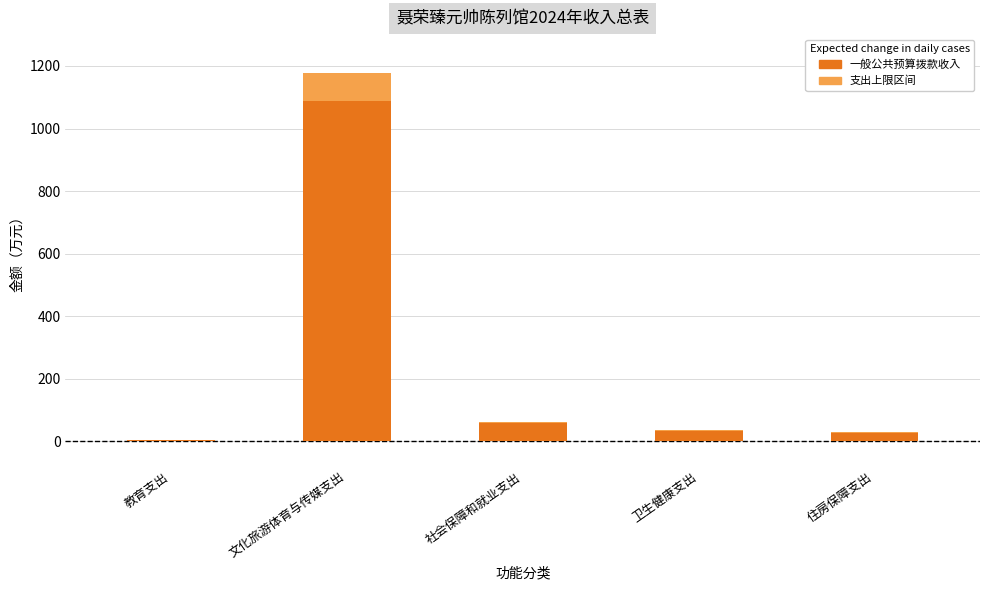

What position from the left is 社会保障和就业支出?

3